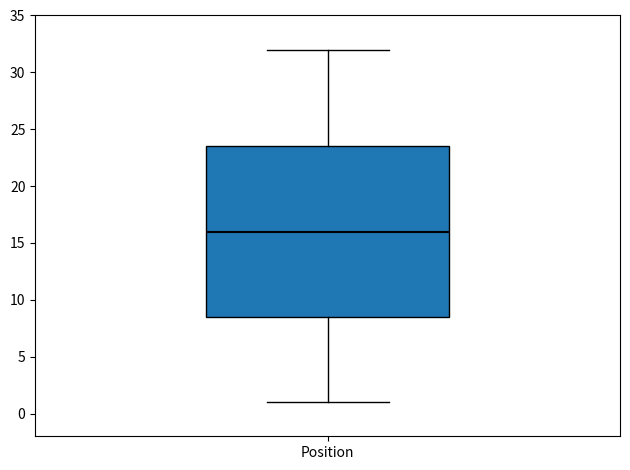

Read this box plot against the y-axis: the position of the median line, the range covered by the box, and the ends of both whiskers. The values are not printed on the chart, so give them approximately, as read against the axis.

median 16.0, box 8.5 to 23.5, whiskers 1.0 to 32.0